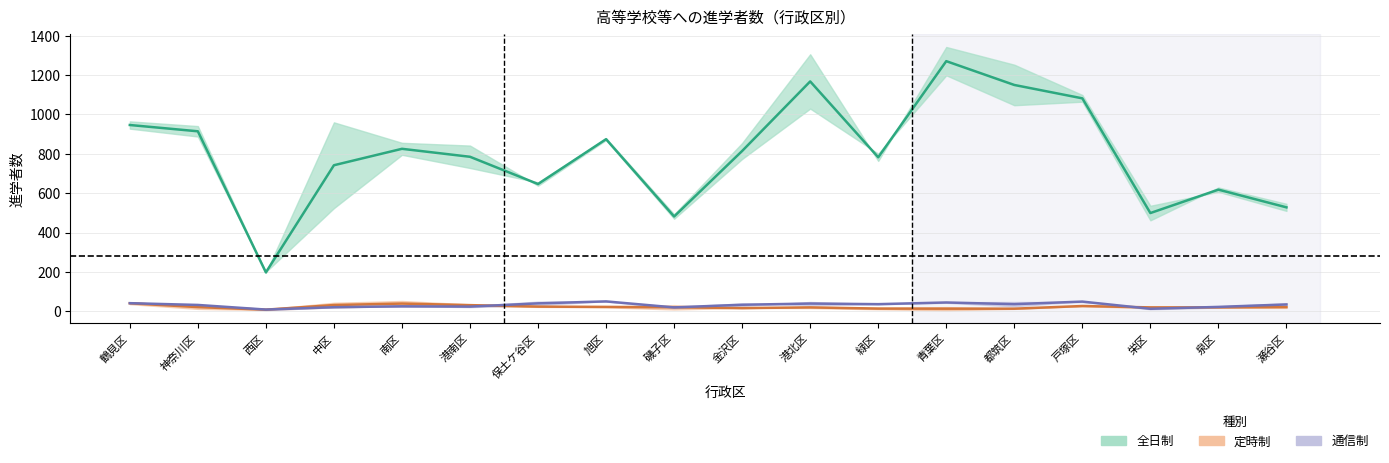

True or false: 定時制(男) has a value of 14 at 都筑区.

True